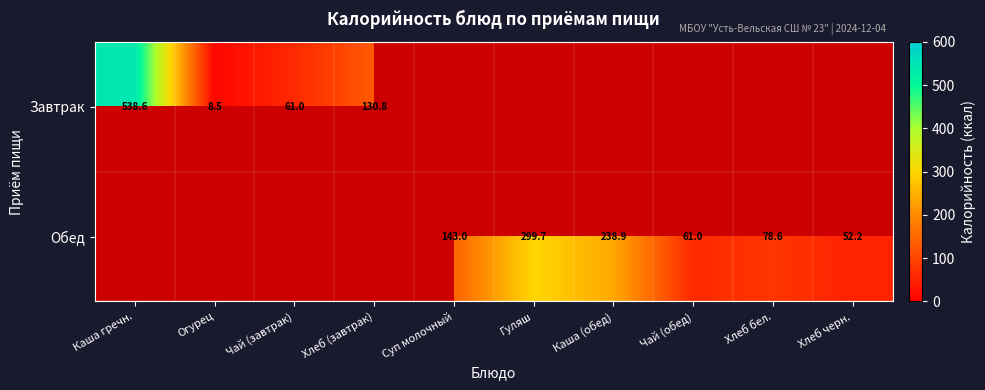

True or false: Обед has a value of 240.2 at Суп молочный.

False